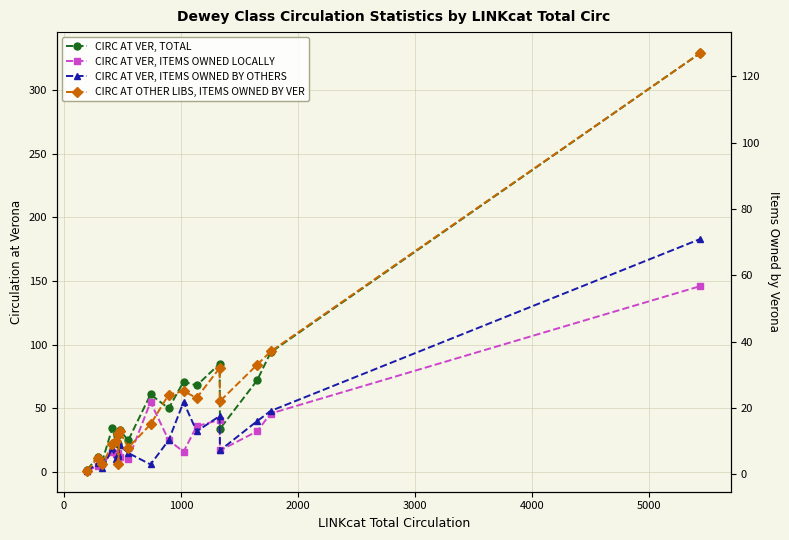

How many data points in CIRC AT VER, ITEMS OWNED BY OTHERS are less than 19?

9